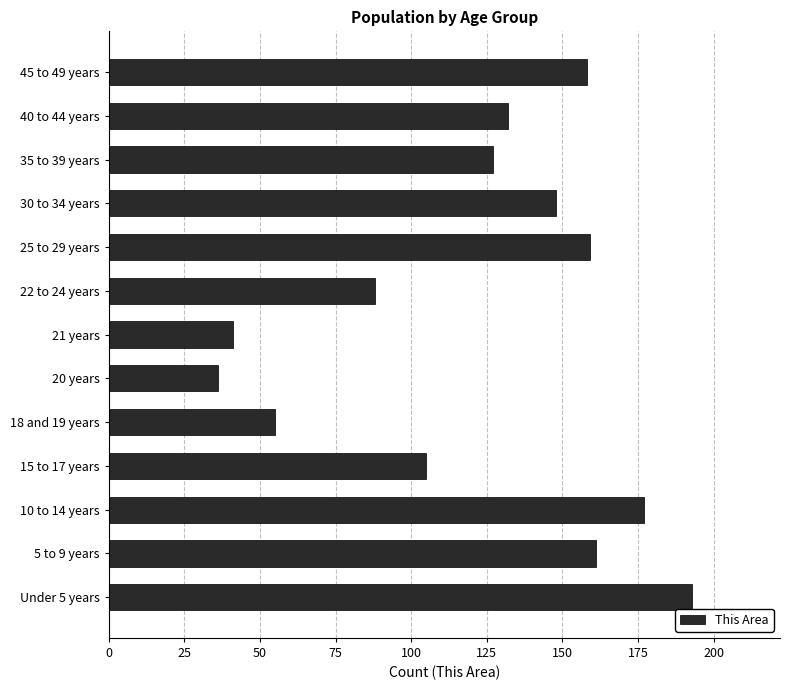

At which label is the value closest to 114?

15 to 17 years